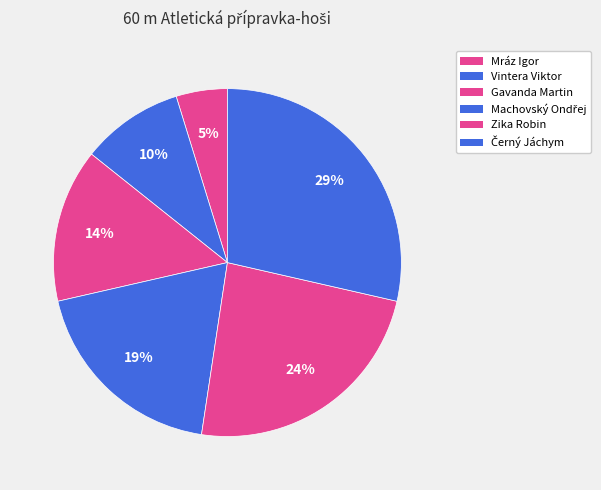

Between Gavanda Martin and Zika Robin, which is larger?

Zika Robin